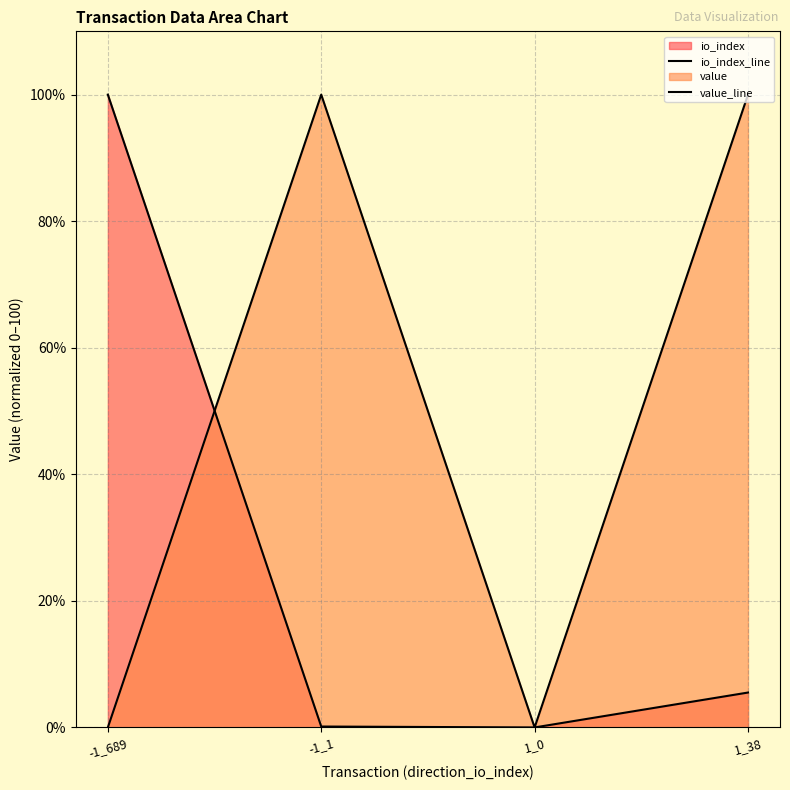

At which category is the sum across all series the highest?

1_38